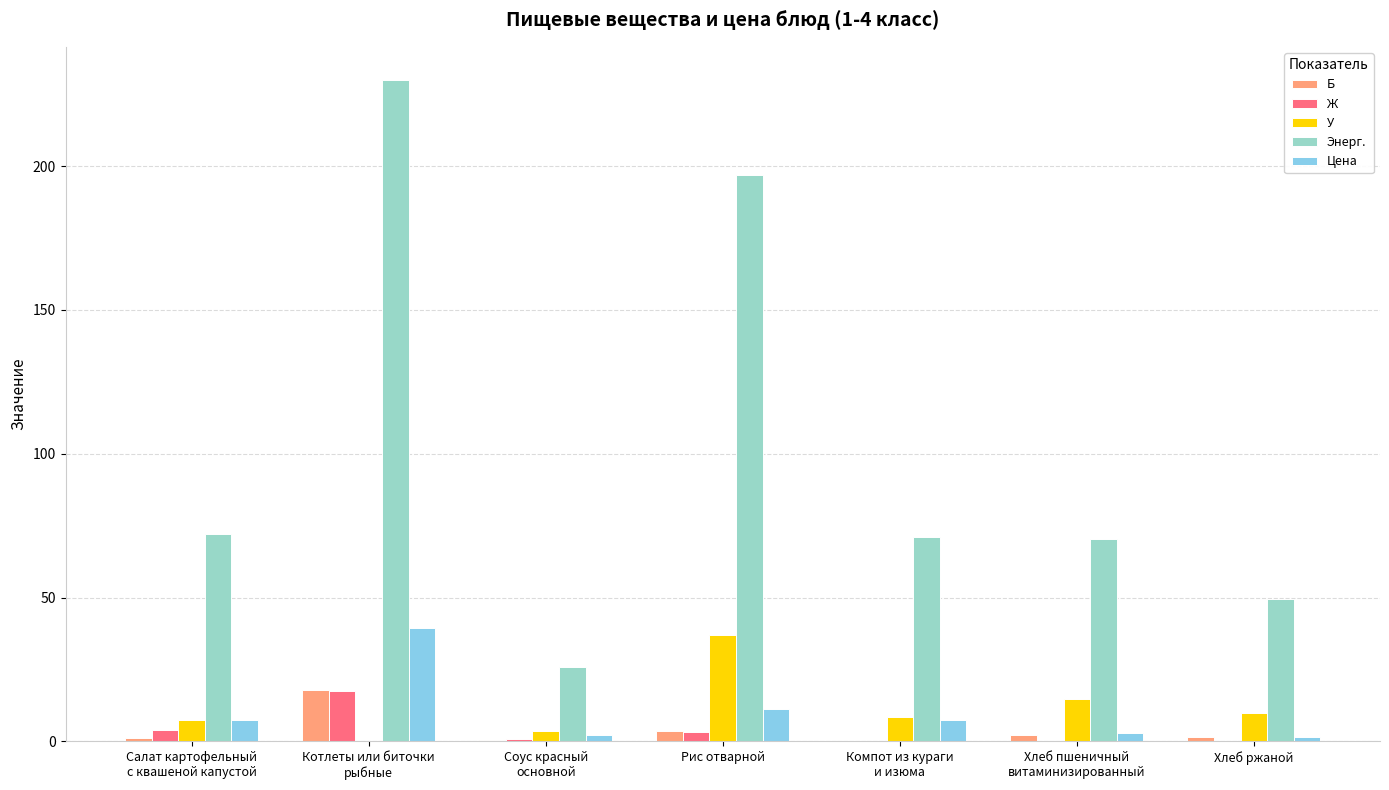

What is the greatest value displayed?

230.0